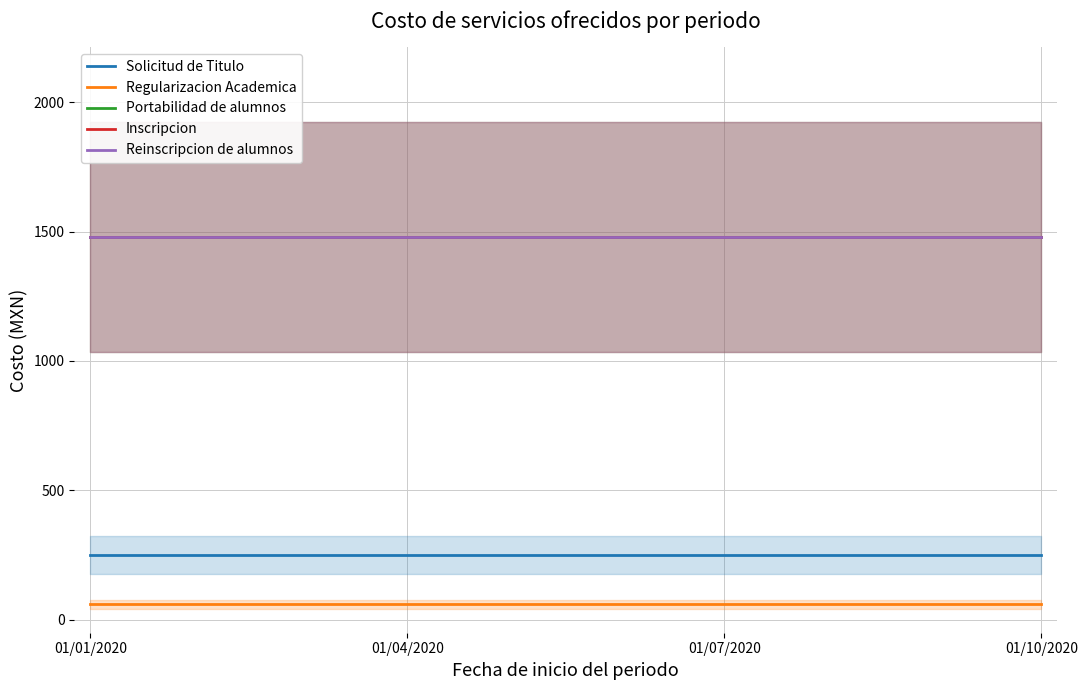

Rank the series by their maximum value, from highest to lowest.

Portabilidad de alumnos, Inscripcion, Reinscripcion de alumnos, Solicitud de Titulo, Regularizacion Academica